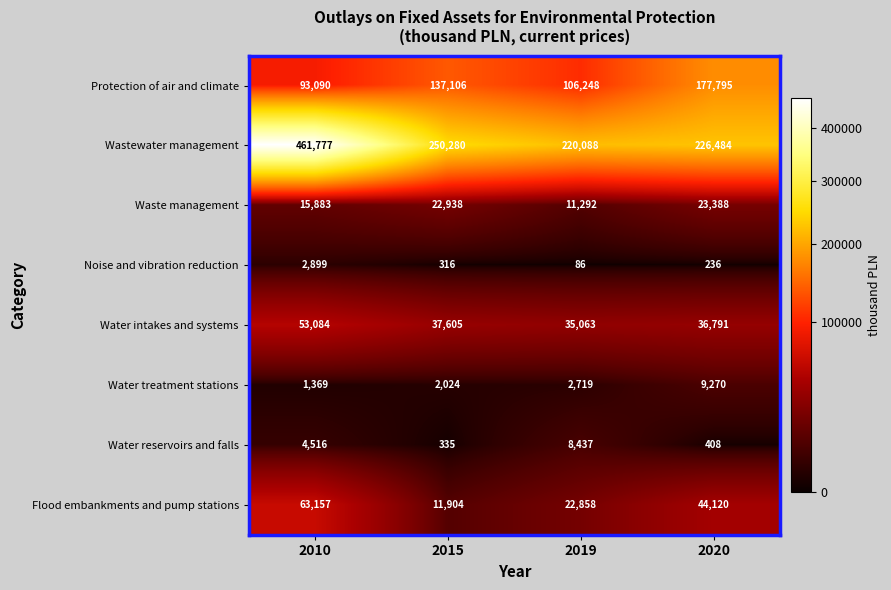

Which series has the largest range (max minus min)?

Wastewater management